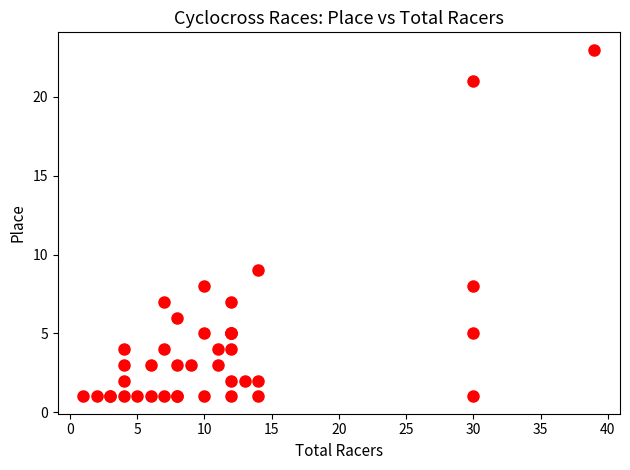

What Y value in the scatter plot is closest to 12?

9